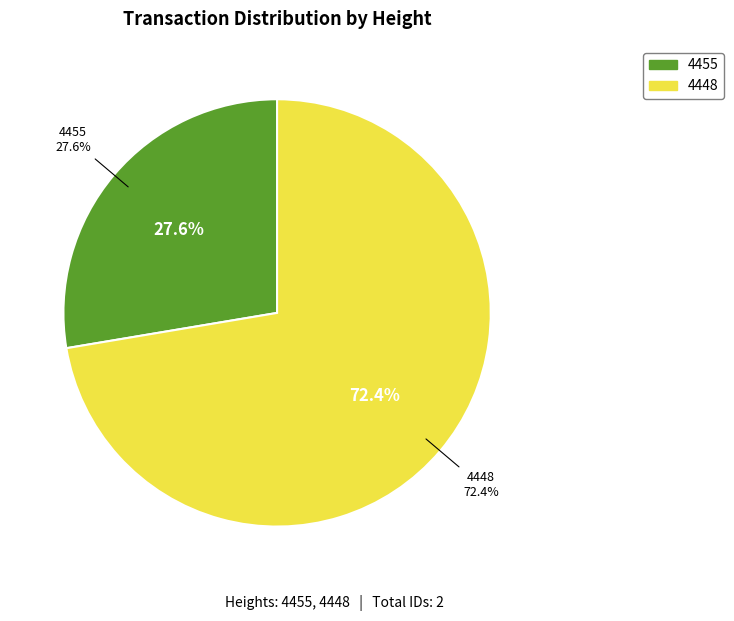

Which slice is the smallest?

4455